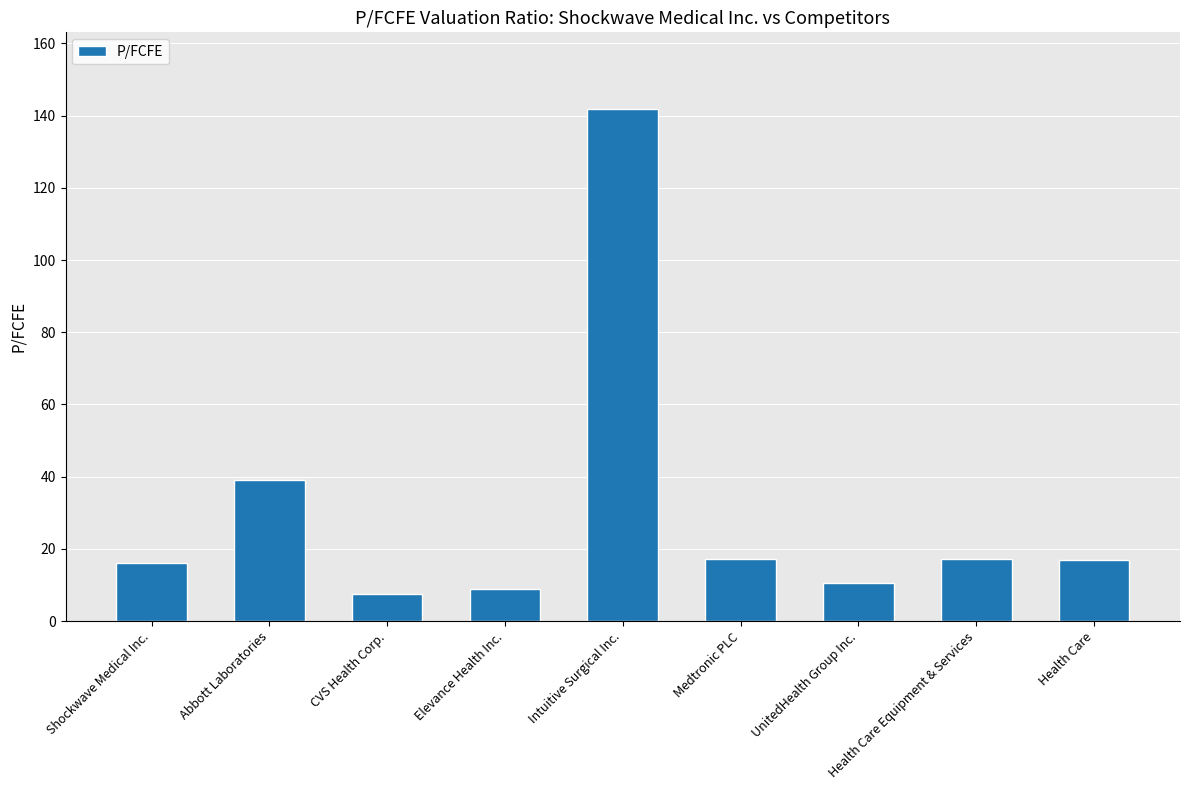

What is the difference between the maximum and minimum values?

134.4